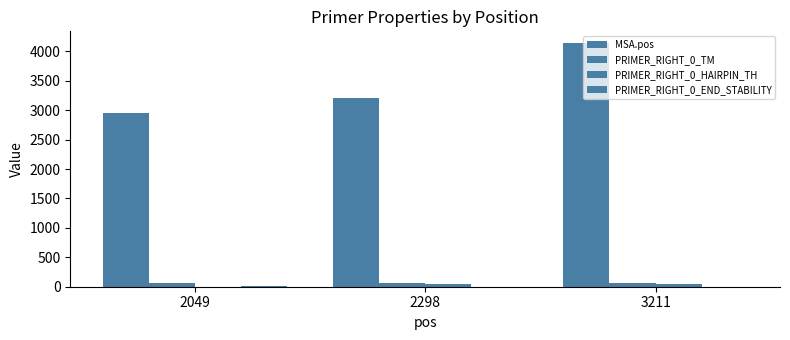

Which series has the largest total across all categories?

MSA.pos